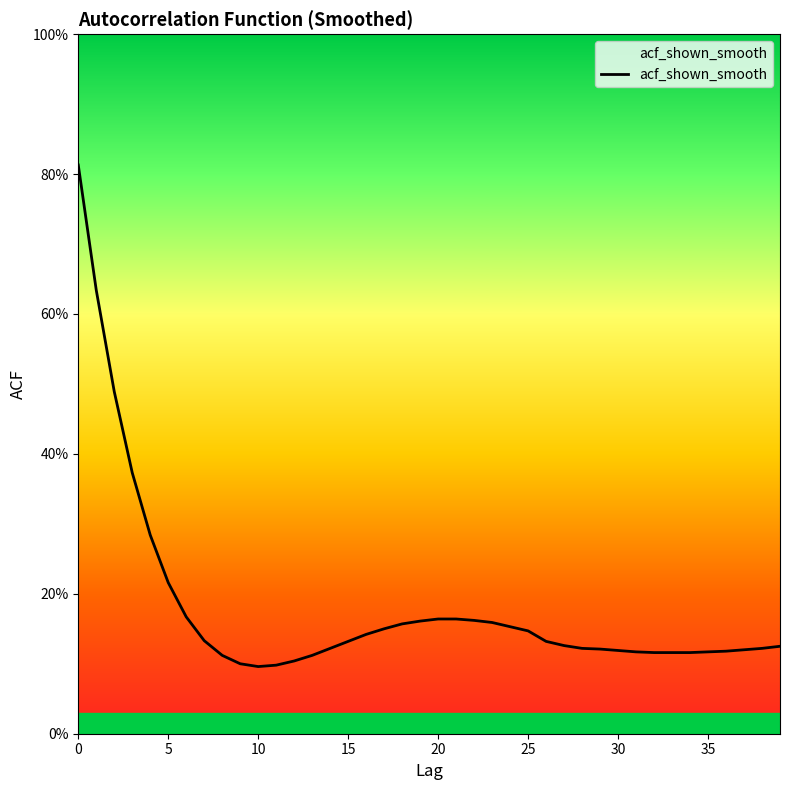

Does the chart have visible grid lines?

No